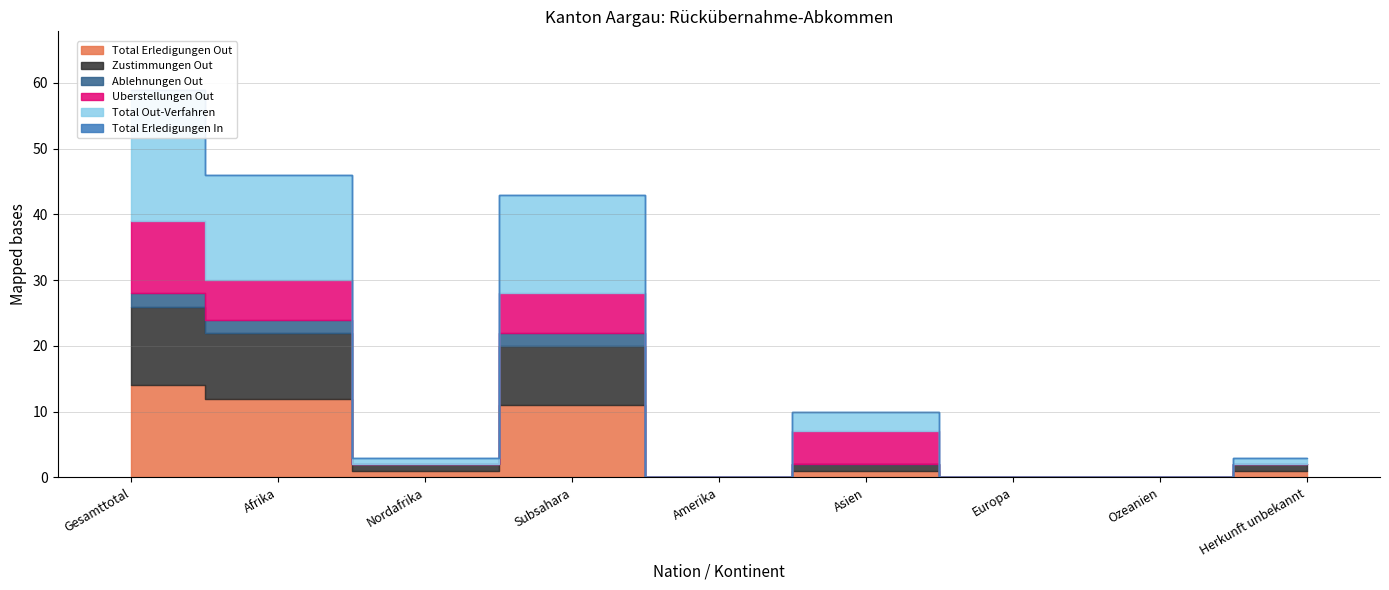

True or false: Total Erledigungen In and Zustimmungen Out cross at least once.

False